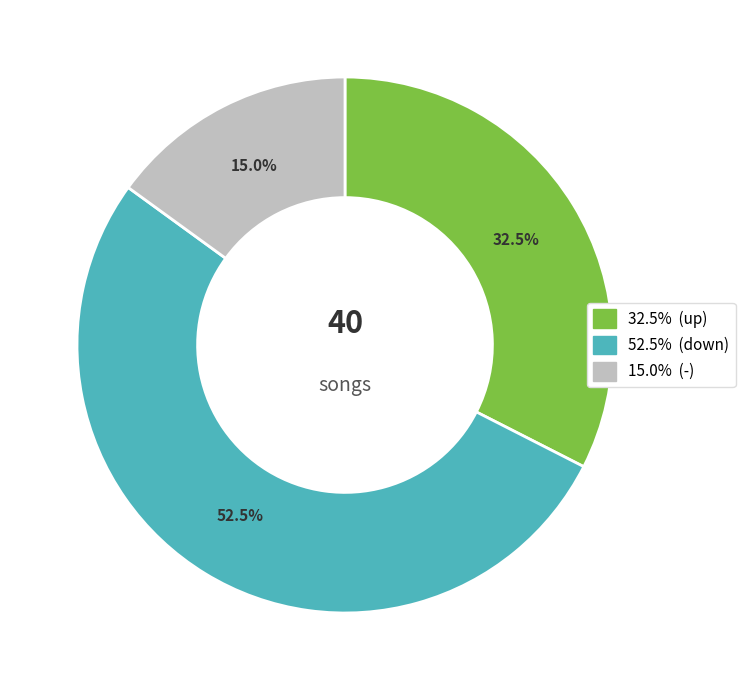

Is there a majority slice in this chart?

Yes